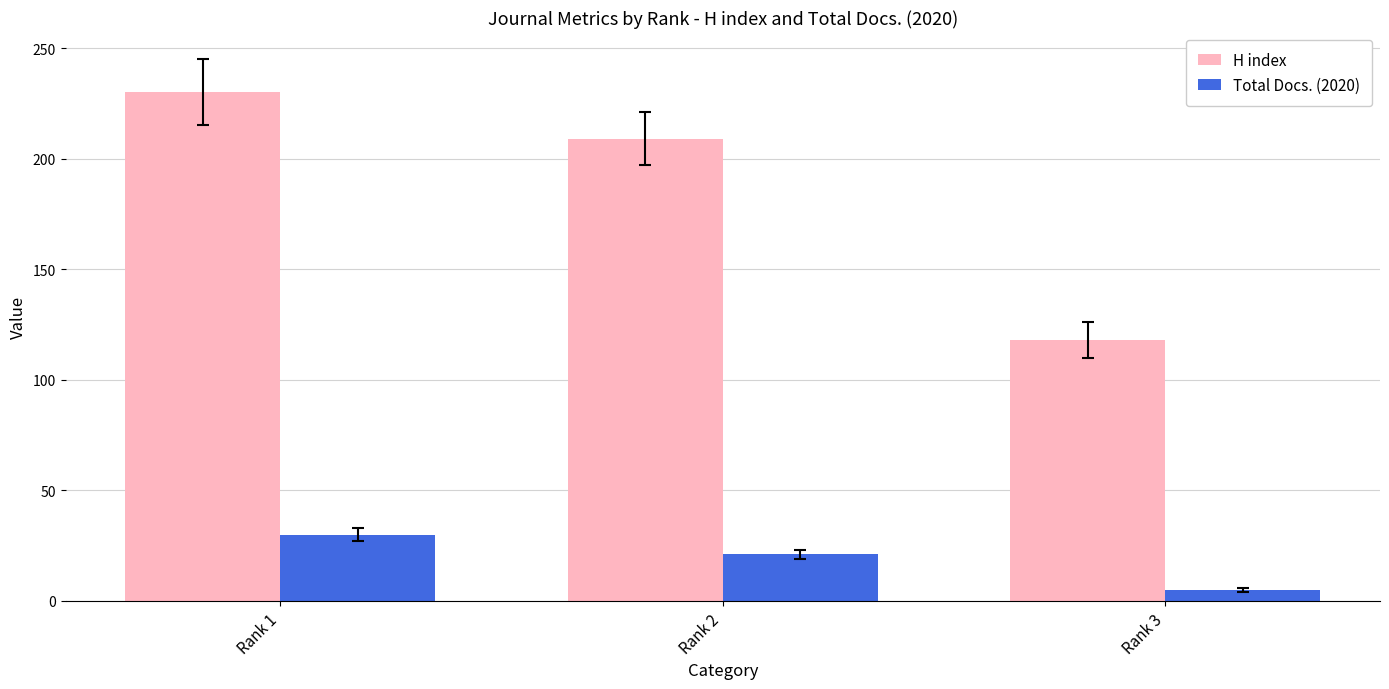

What is the value of the Total Docs. (2020) bar at the 1st from the left?

30